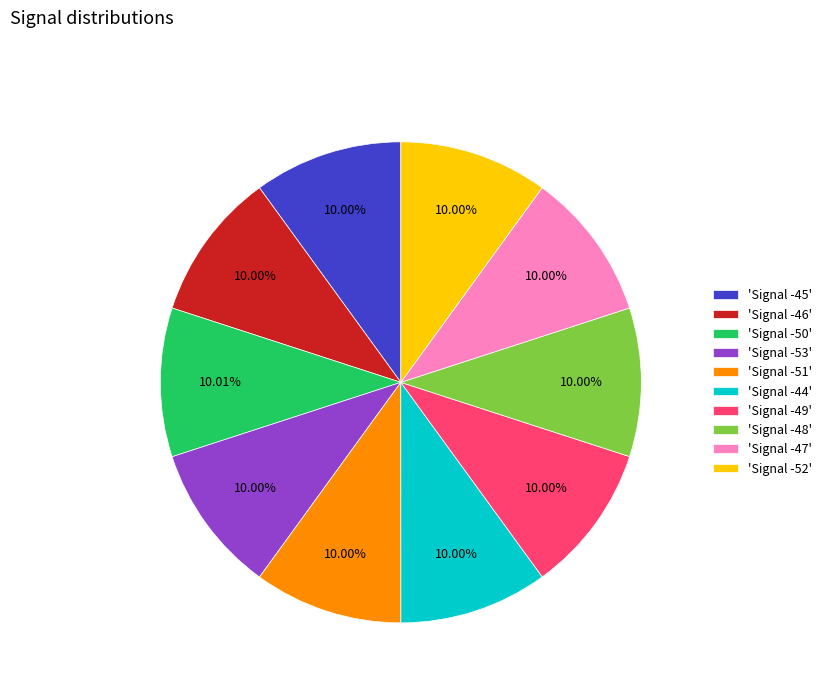

Does any single category account for the majority?

No